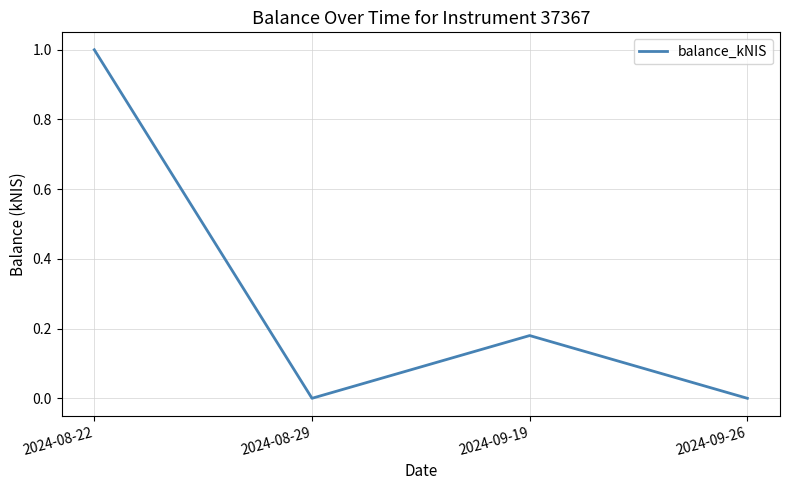

Which category has the highest value across all series?

2024-08-22